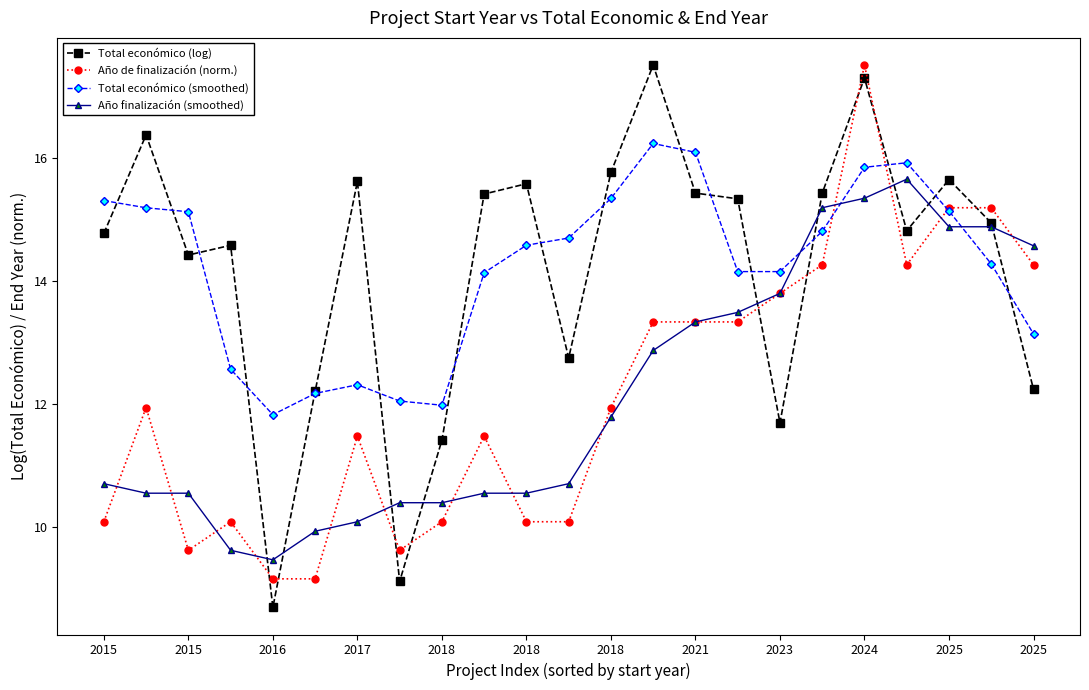

What is the value of the Año finalización (smoothed) point at the 3rd from the left?

10.6